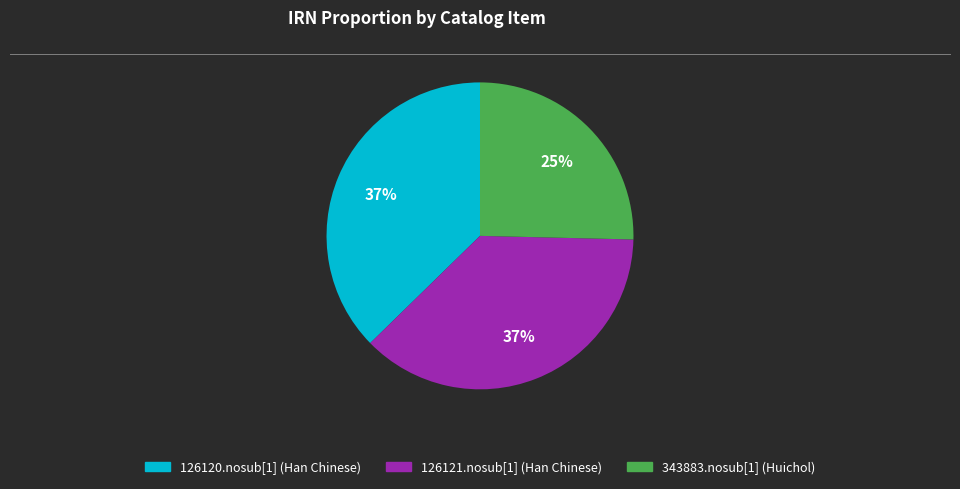

True or false: 343883.nosub[1] (Huichol) accounts for 35% of the total.

False